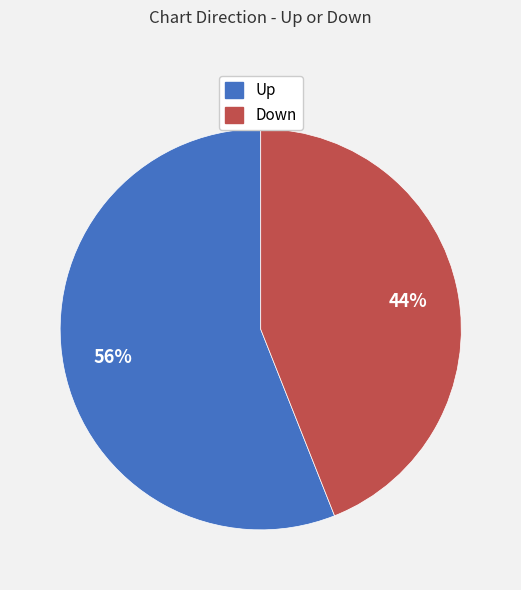

Is there any slice that represents more than half of the pie?

Yes